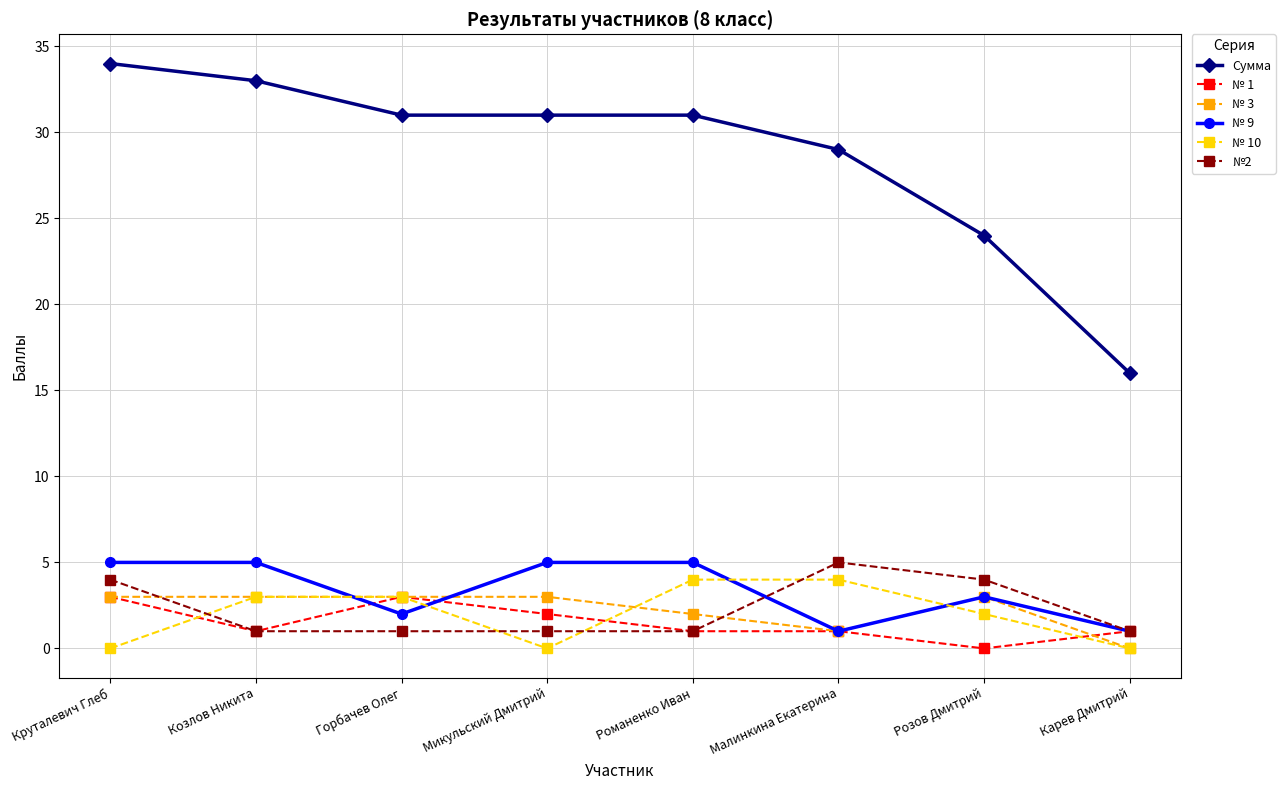

What is the sum of all № 3 values?

18